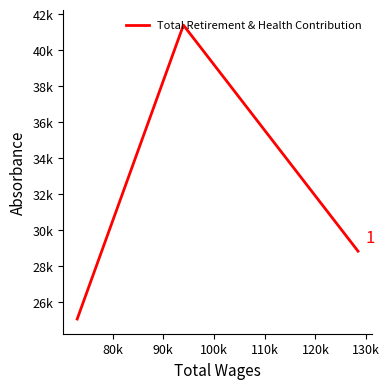

Does the chart display data point markers on the line(s)?

No